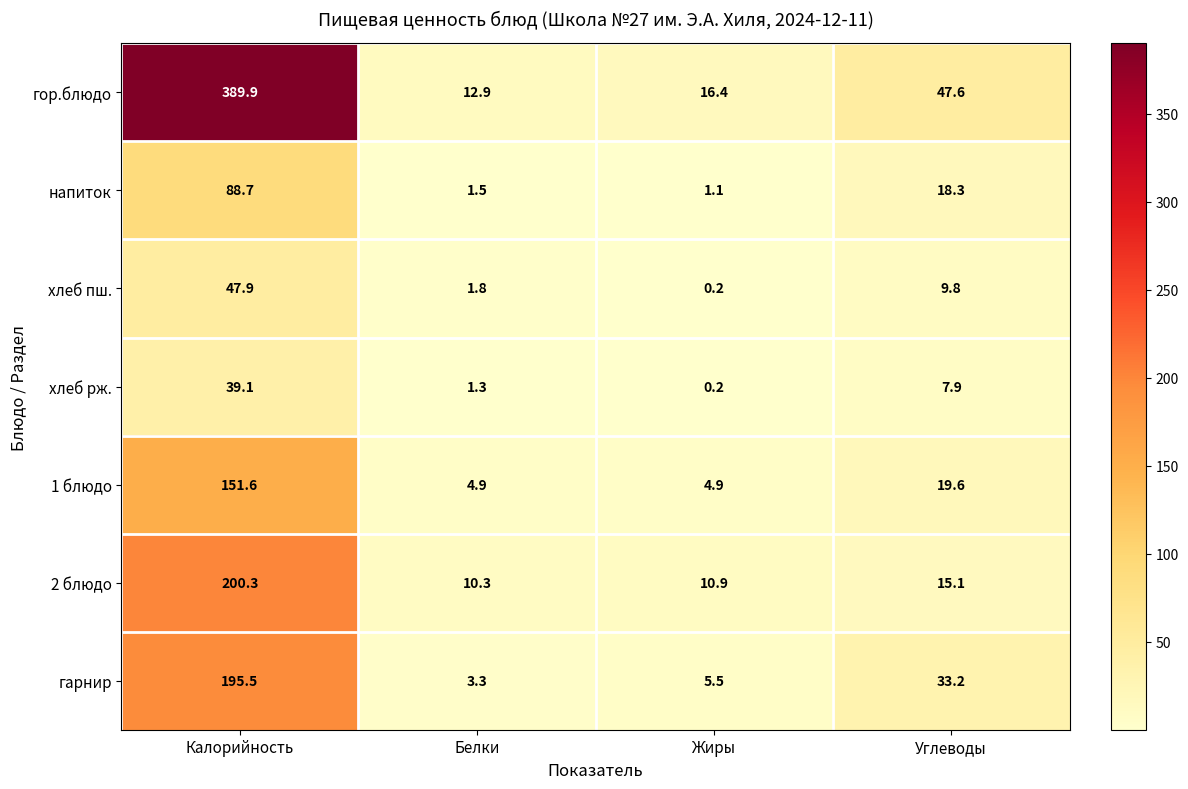

Reading right to left, transcribe all the data shown in this chart.

гор.блюдо: 47.6	16.4	12.9	389.9
напиток: 18.3	1.1	1.5	88.7
хлеб пш.: 9.8	0.2	1.8	47.9
хлеб рж.: 7.9	0.2	1.3	39.1
1 блюдо: 19.6	4.9	4.9	151.6
2 блюдо: 15.1	10.9	10.3	200.3
гарнир: 33.2	5.5	3.3	195.5